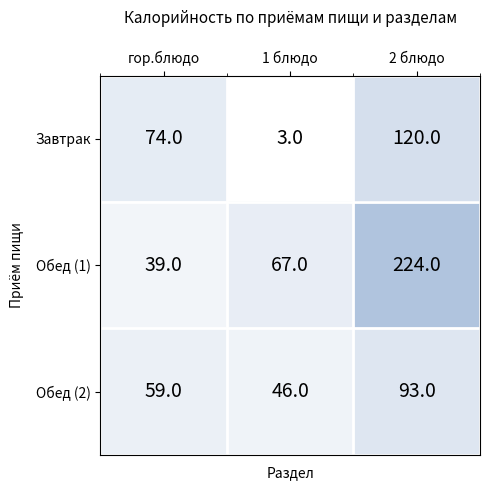

Is it true that Обед (2) equals 93 at 2 блюдо?

True